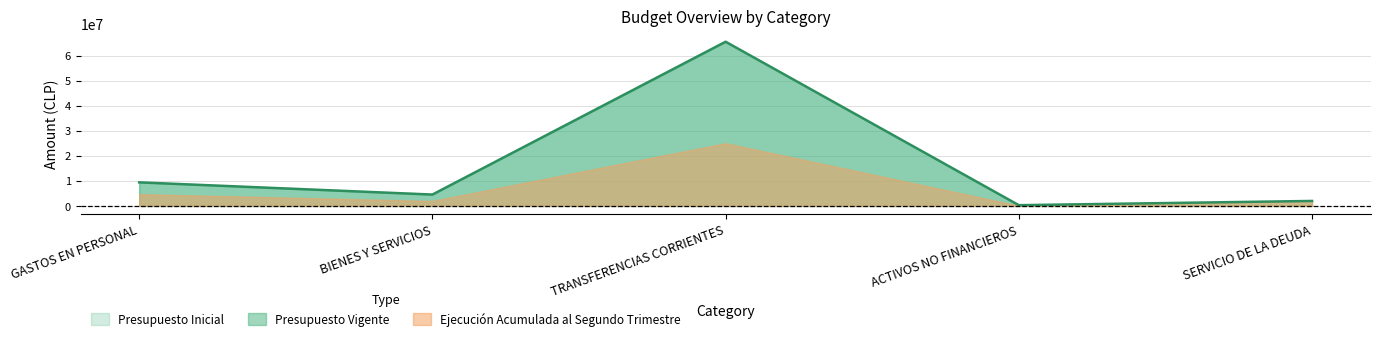

What is the label of the 1st point from the left?

GASTOS EN PERSONAL